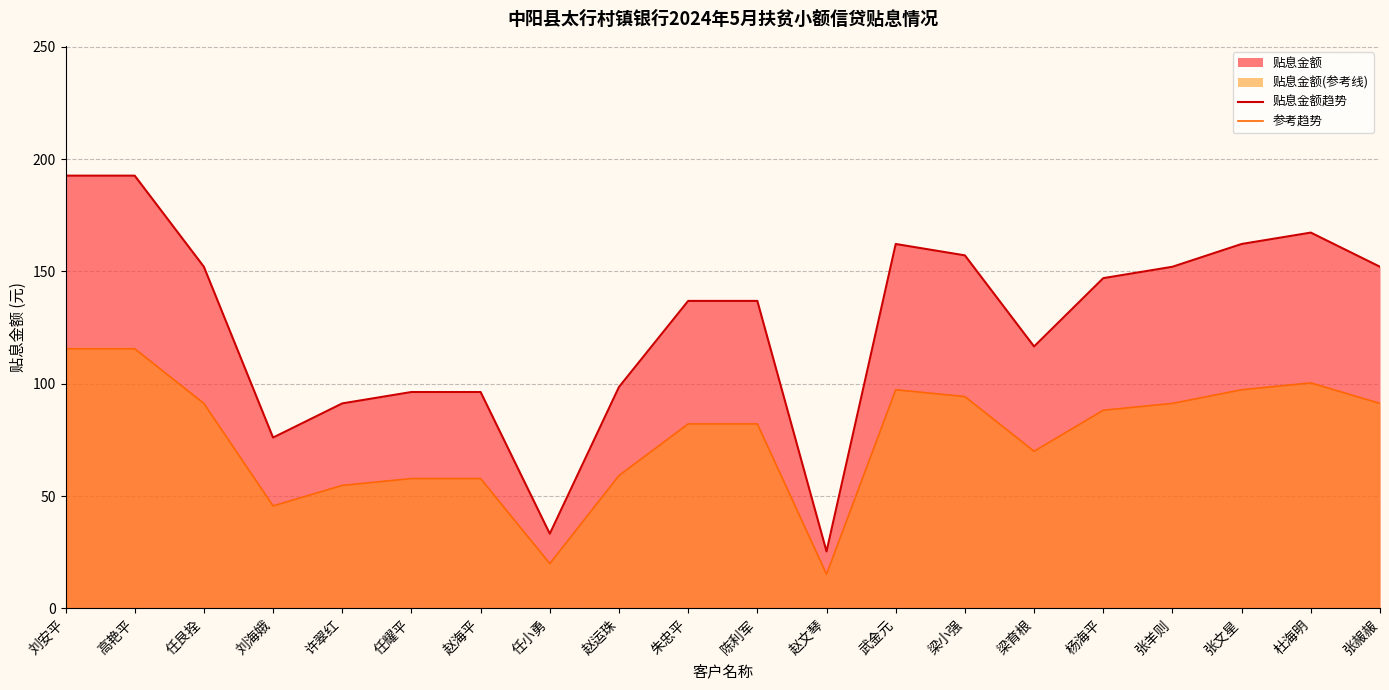

The value of 贴息金额趋势 at 张文星 is 162.2. True or false?

True